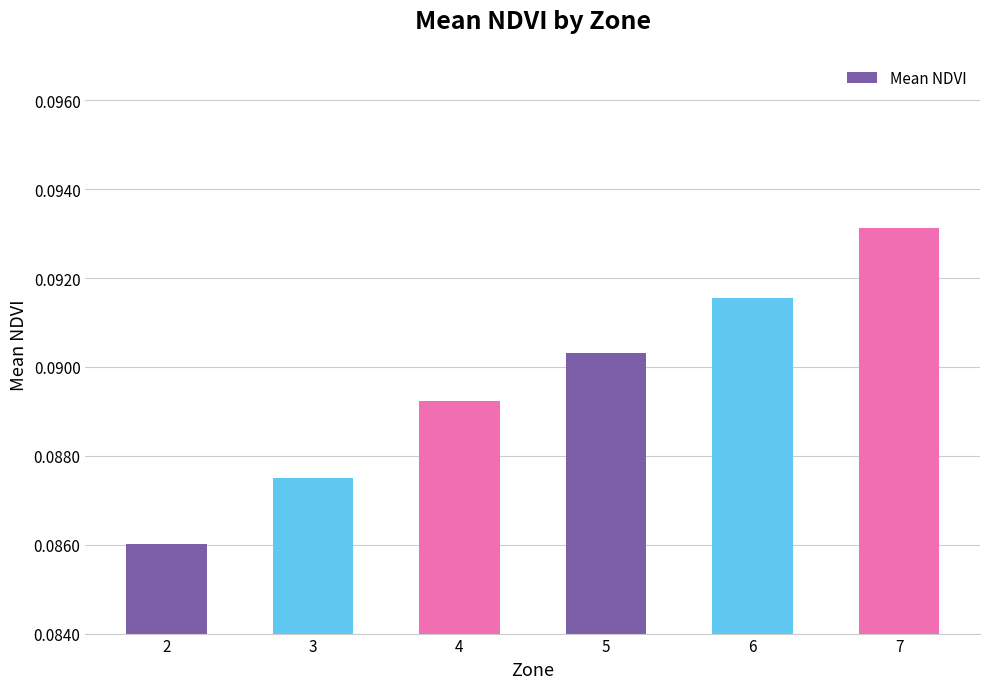

Rank the categories by value from lowest to highest.

2, 3, 4, 5, 6, 7